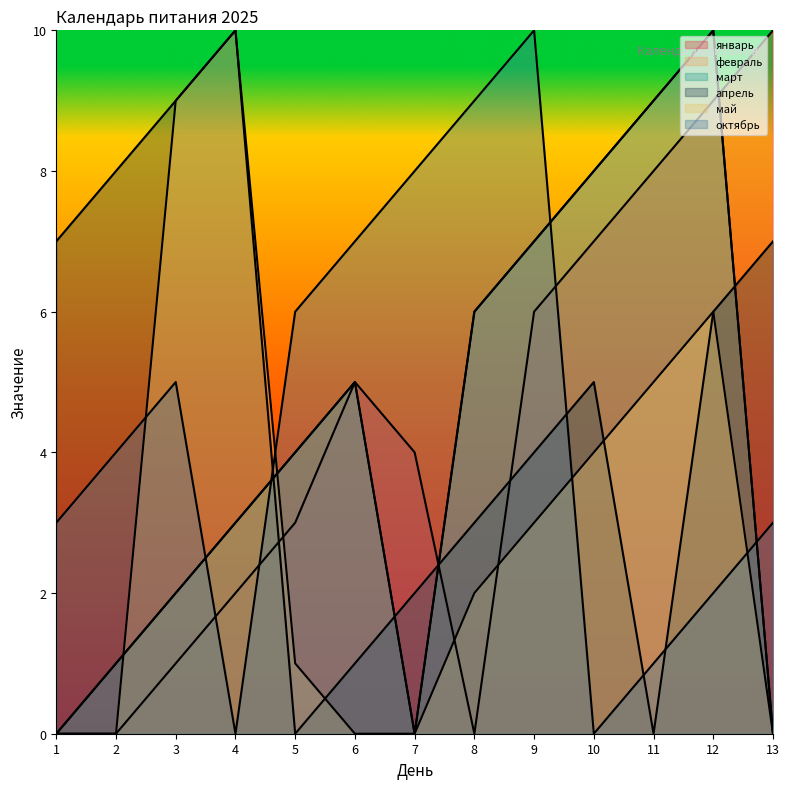

Between 6 and 12, which is larger?

12